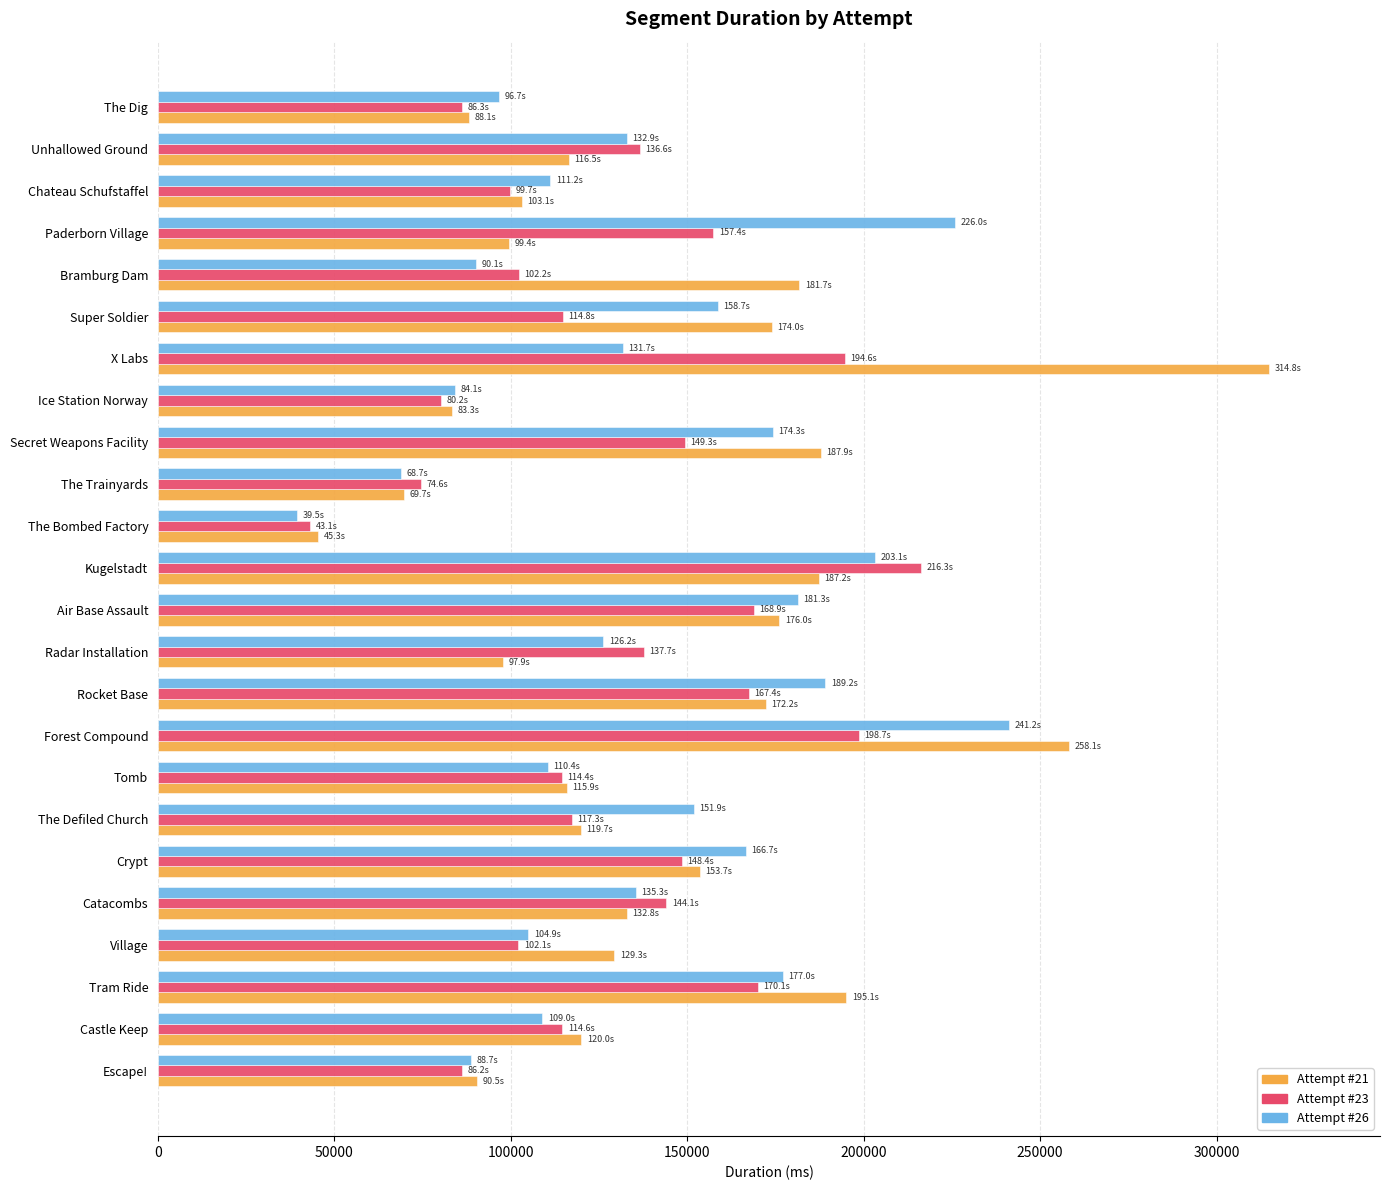

What is the difference between the Attempt #26 values at Paderborn Village and Secret Weapons Facility?

51684